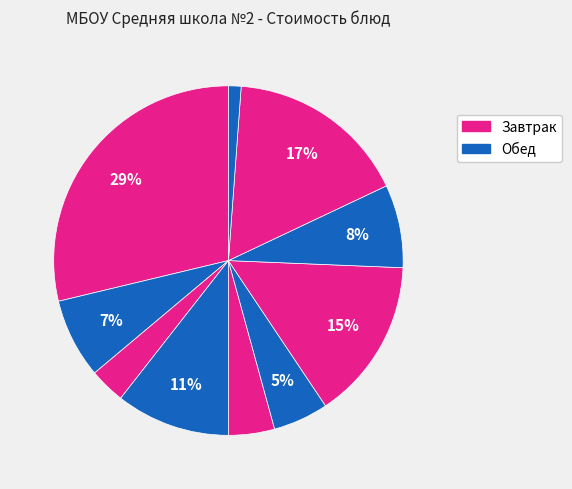

Rank the categories by value from highest to lowest.

Запеканка творожная, Сок, Птица отварная, Яблоко, Гороховое пюре, Чай с молоком, Суп-лапша с курицей, Салат витаминный, Пшеничный, Ржаной